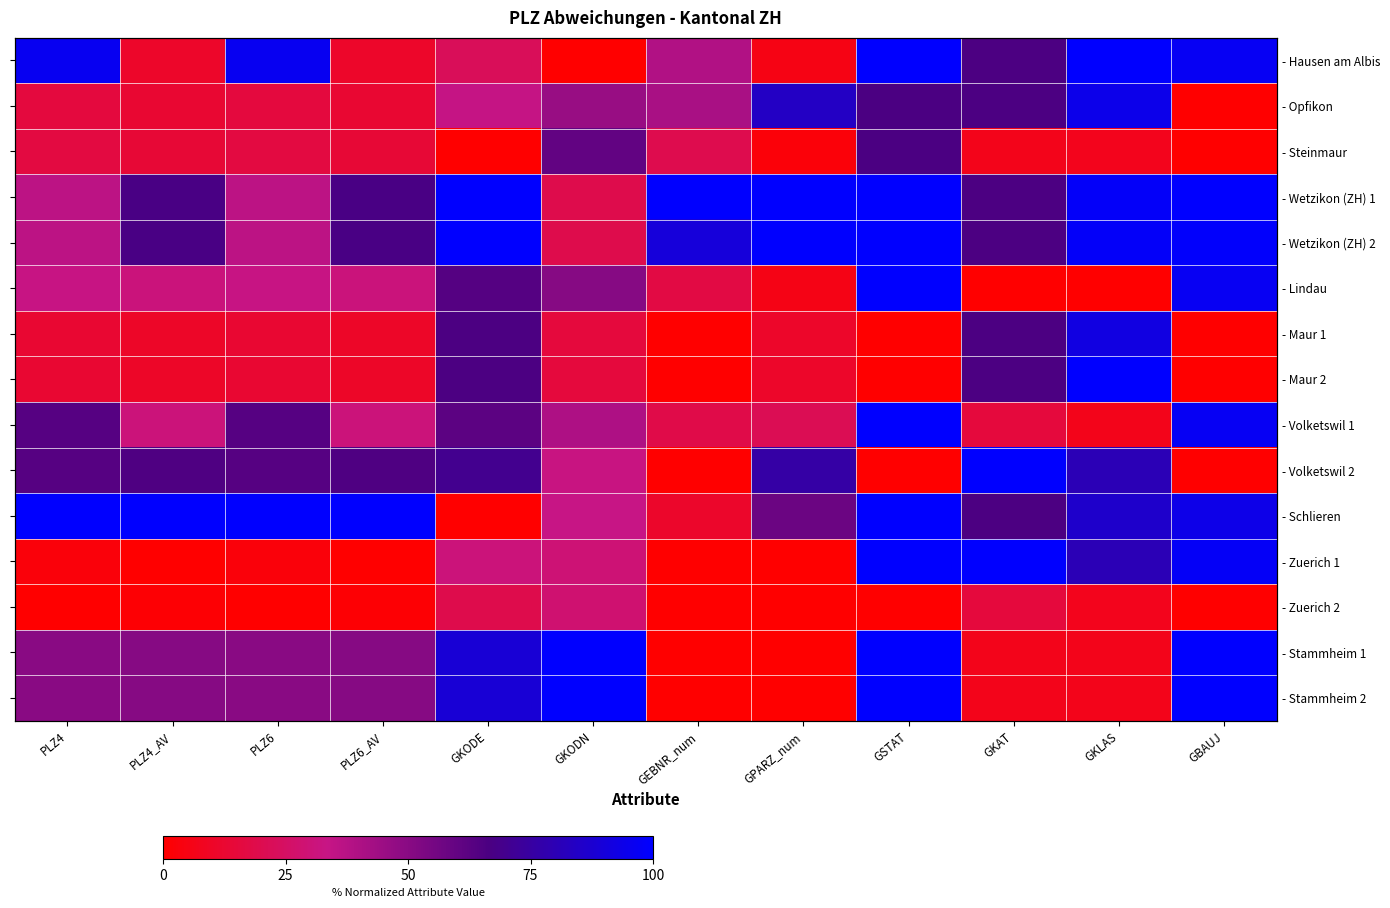

At which category does the chart reach its peak across all series?

GSTAT